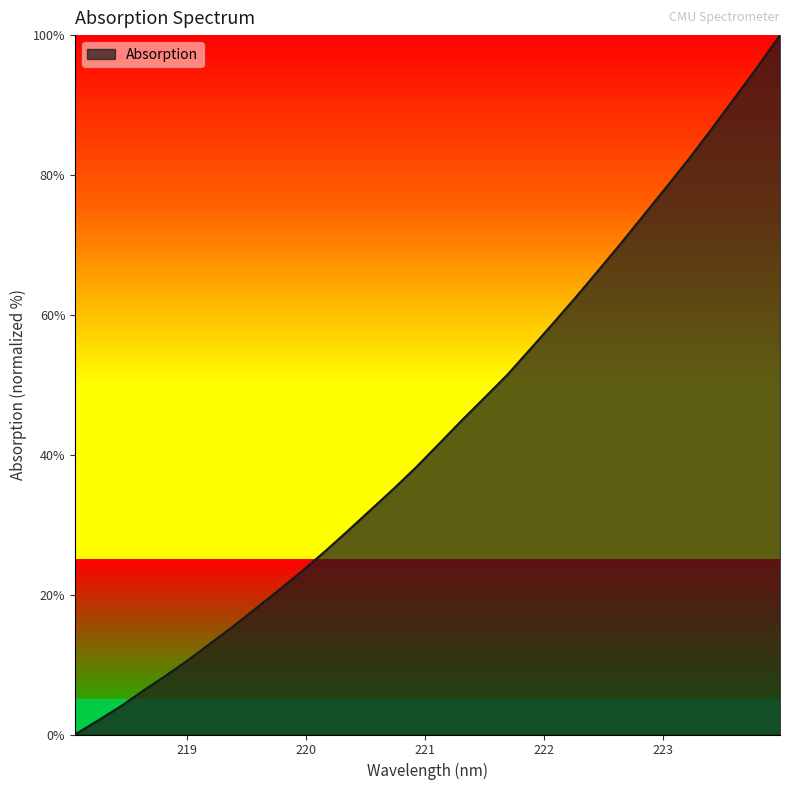

What is the greatest value displayed?

100.0